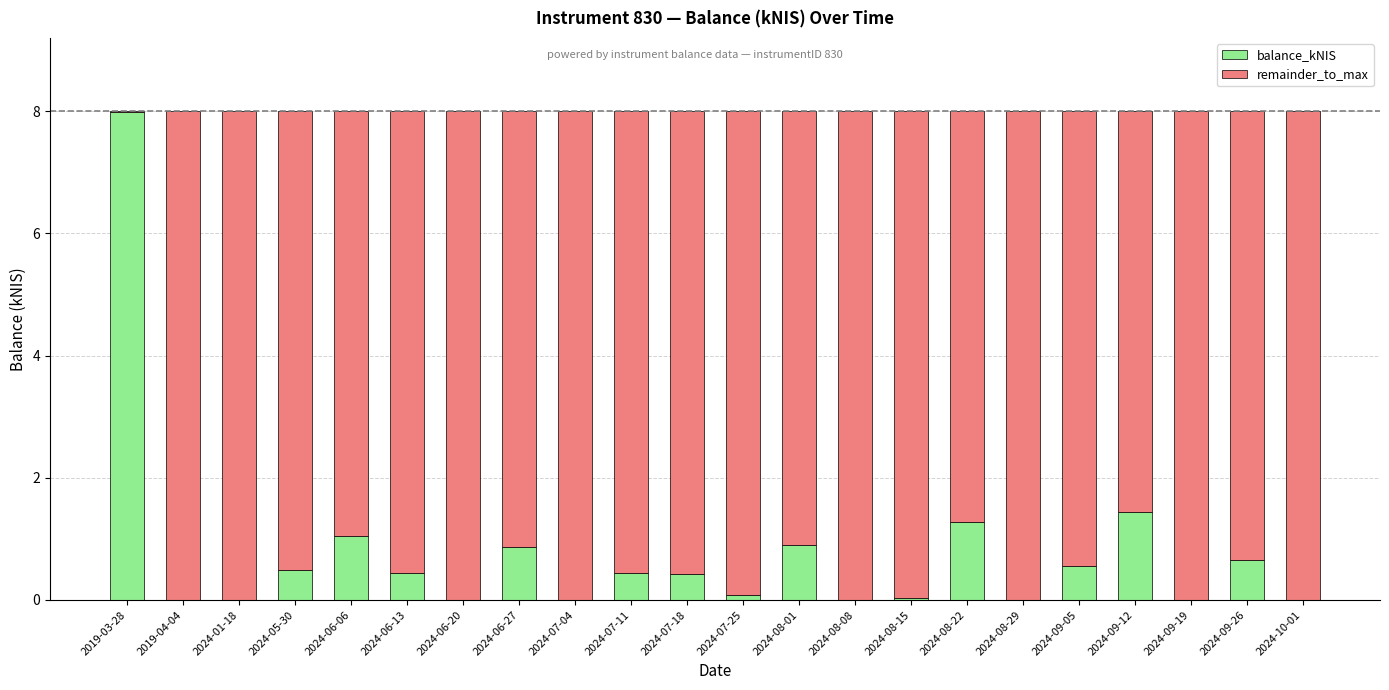

What is the total value across all series at 2024-09-19?

8.0